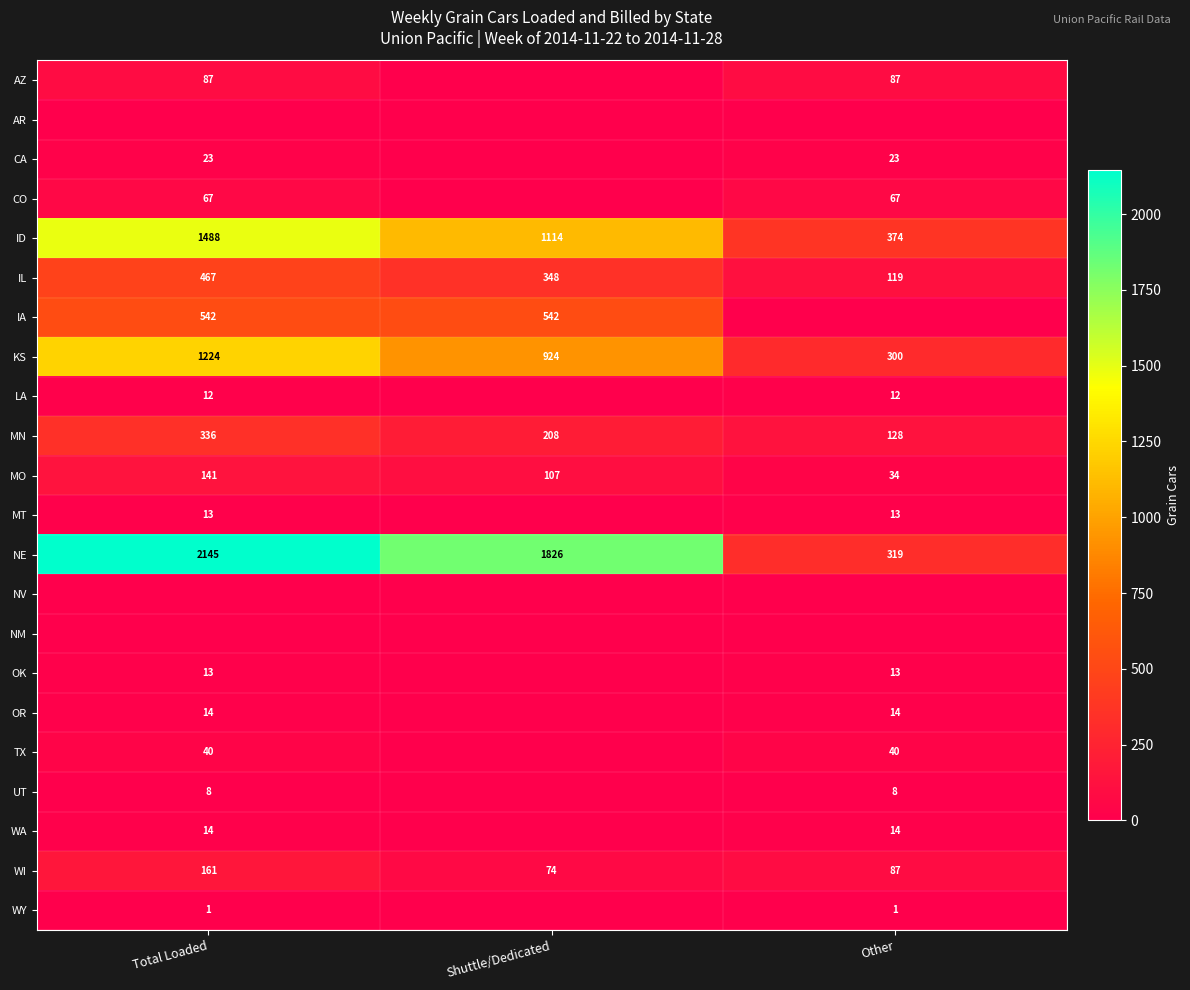

Is the value of OK at Total Loaded greater than the value of AZ at Total Loaded?

No